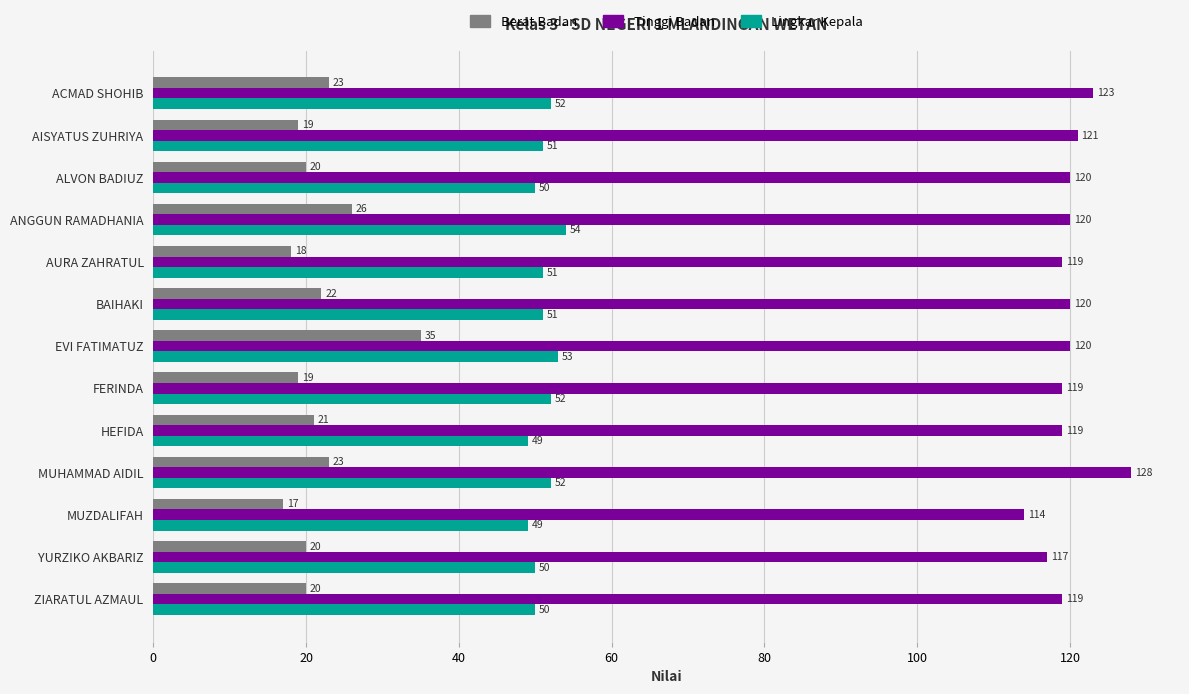

Rank the series by their average value, from highest to lowest.

Tinggi Badan, Lingkar Kepala, Berat Badan